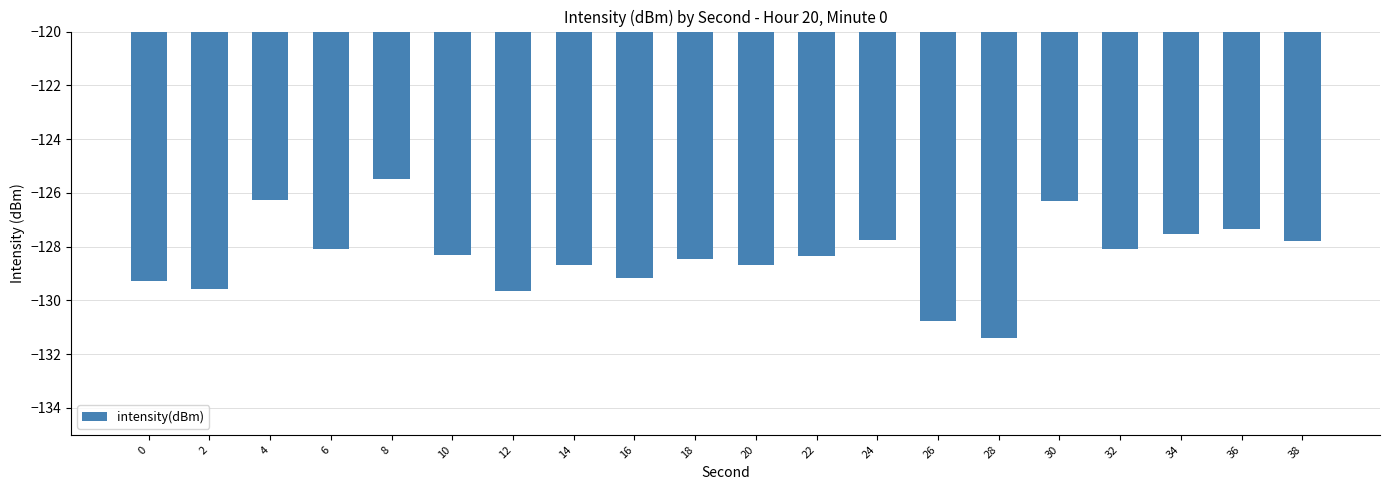

What is the smallest value displayed?

-131.4